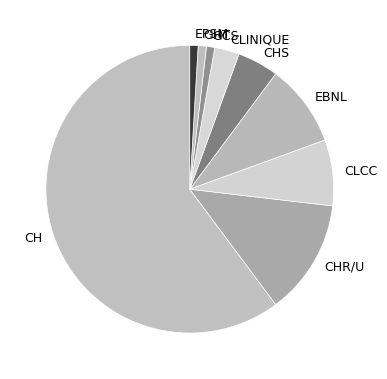

The EPSM slice represents 8% of the pie. True or false?

False